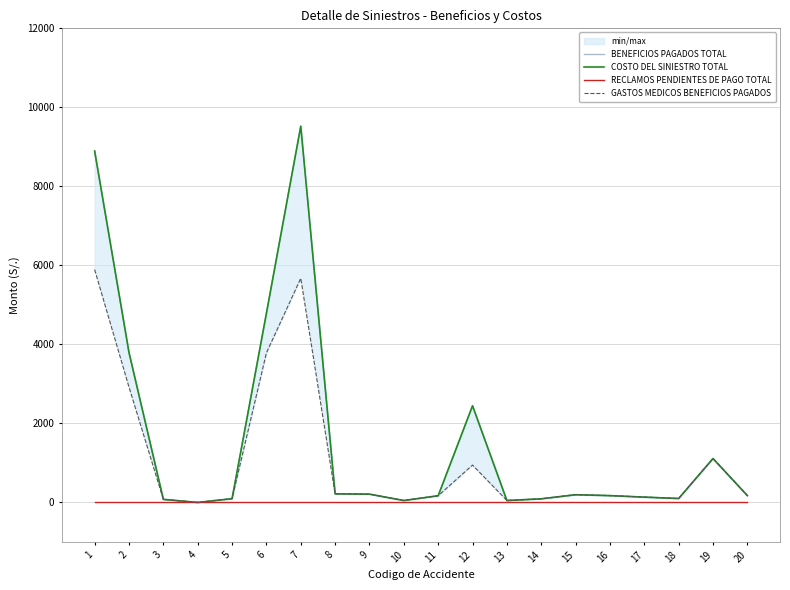

How many data points in GASTOS MEDICOS BENEFICIOS PAGADOS are less than 173?

10